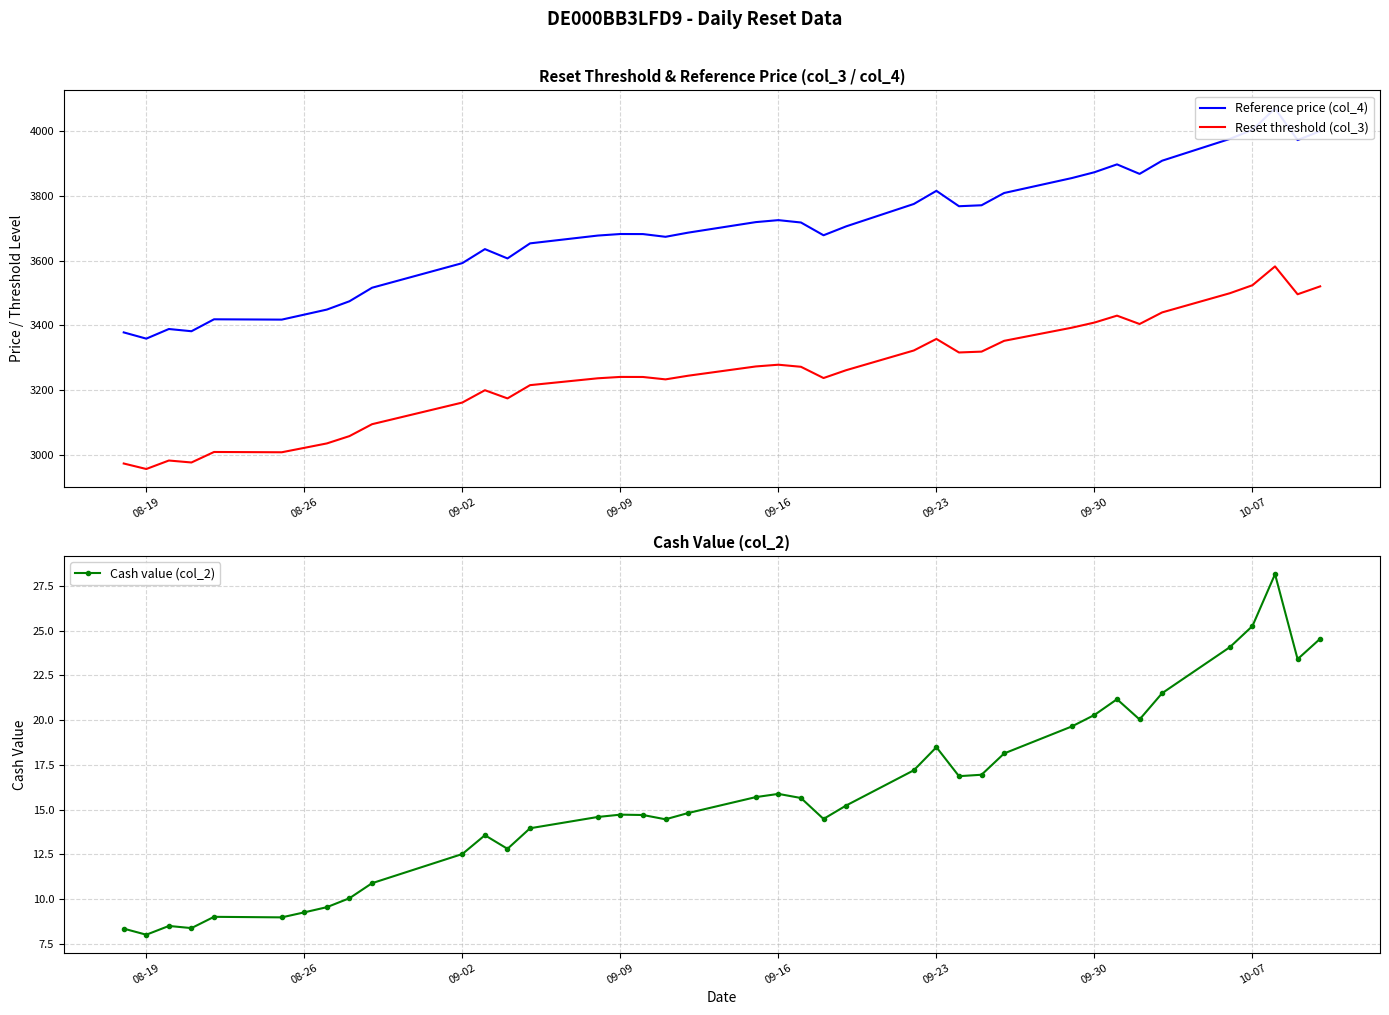

How many interior local valleys does the Cash value (col_2) series have?

9